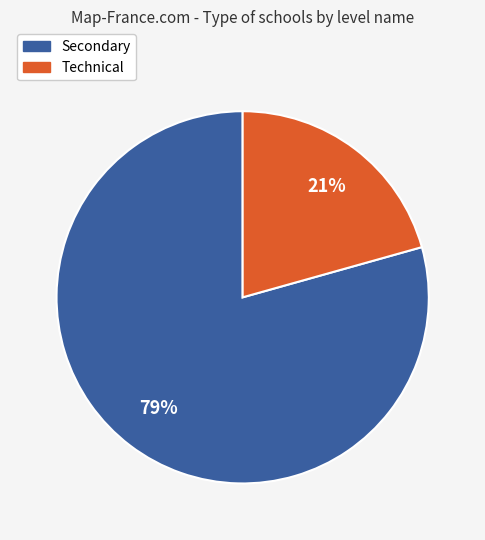

The Secondary slice represents 79% of the pie. True or false?

True